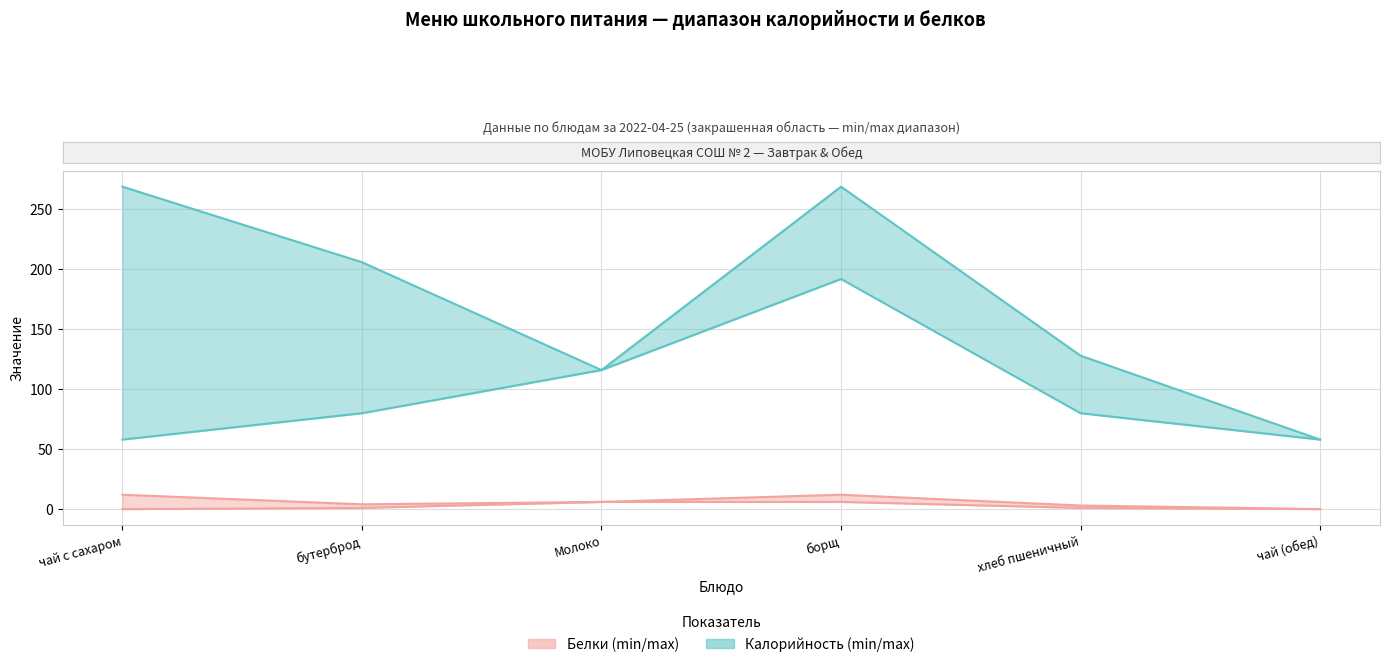

How many categories are shown in the chart?

6